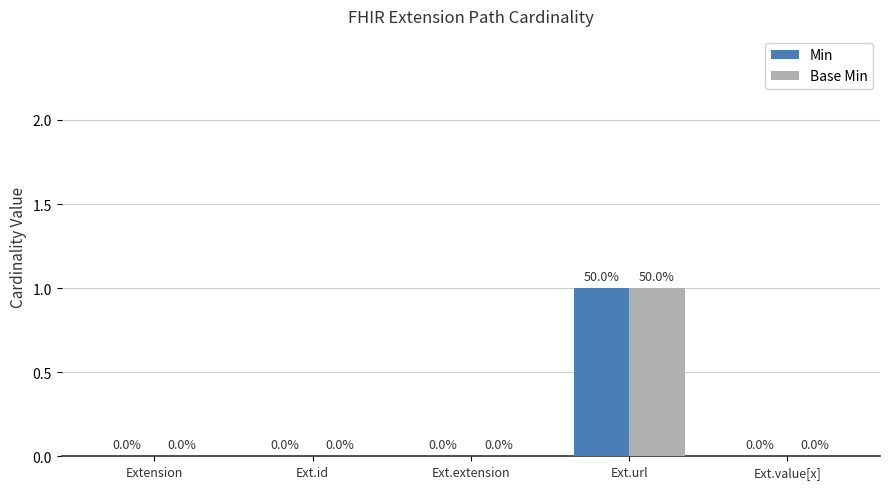

Are the bars grouped side by side (vs. stacked)?

Yes